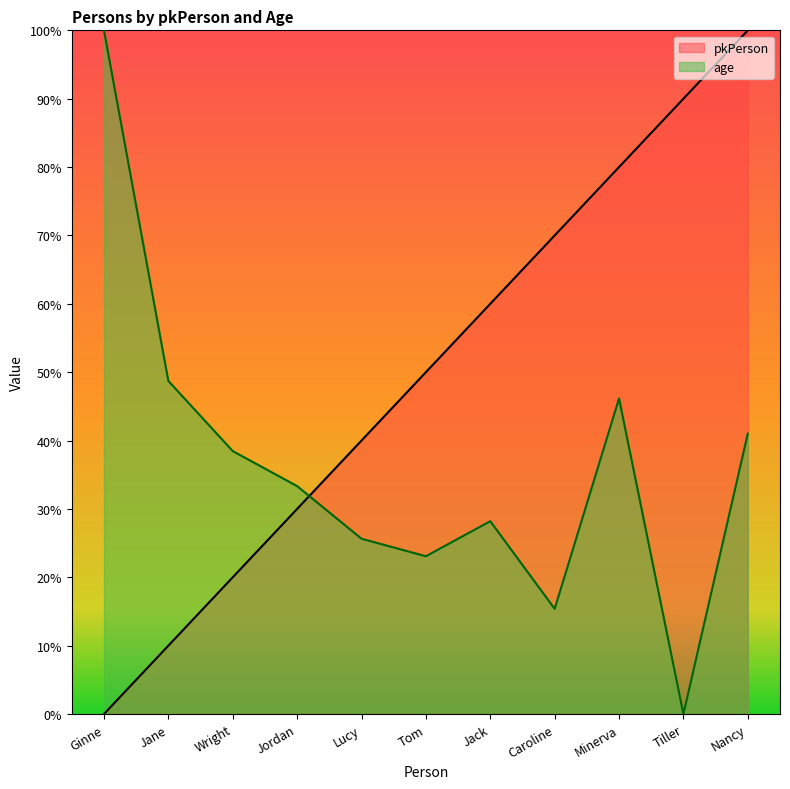

Count the pkPerson values in the range 20 to 80.

7